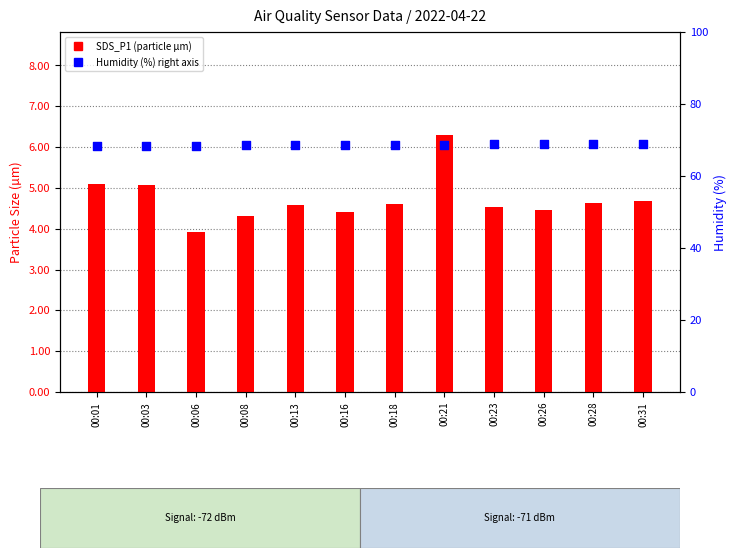

At which category is the sum across all series the highest?

00:21